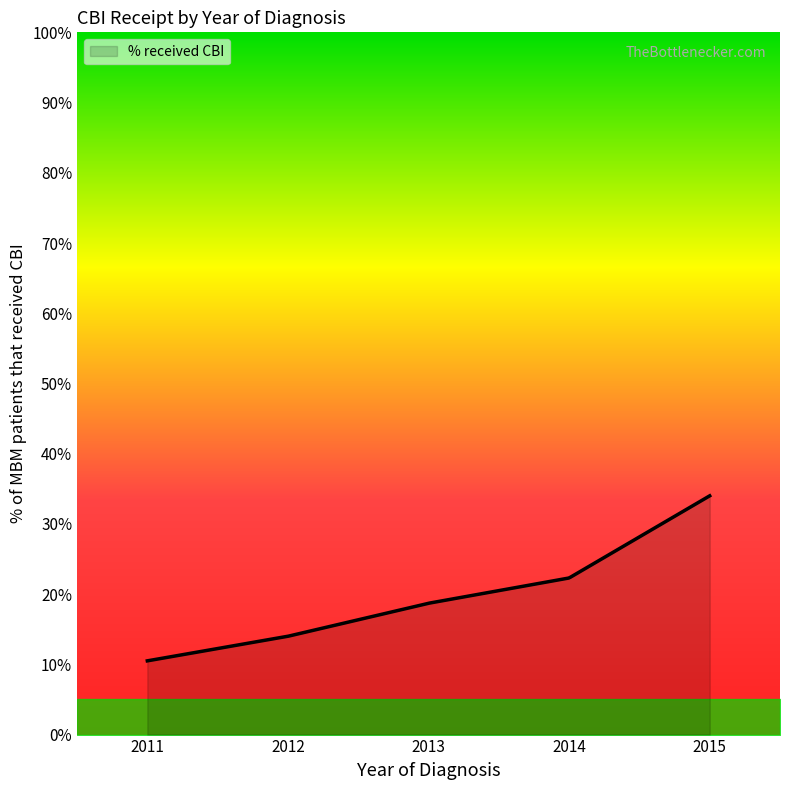

What is the smallest value displayed?

10.5